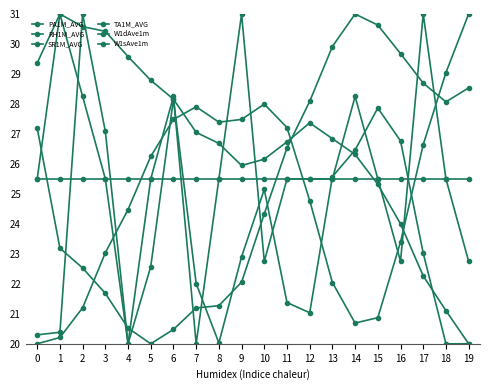

Is this an area chart (filled region under the line)?

No